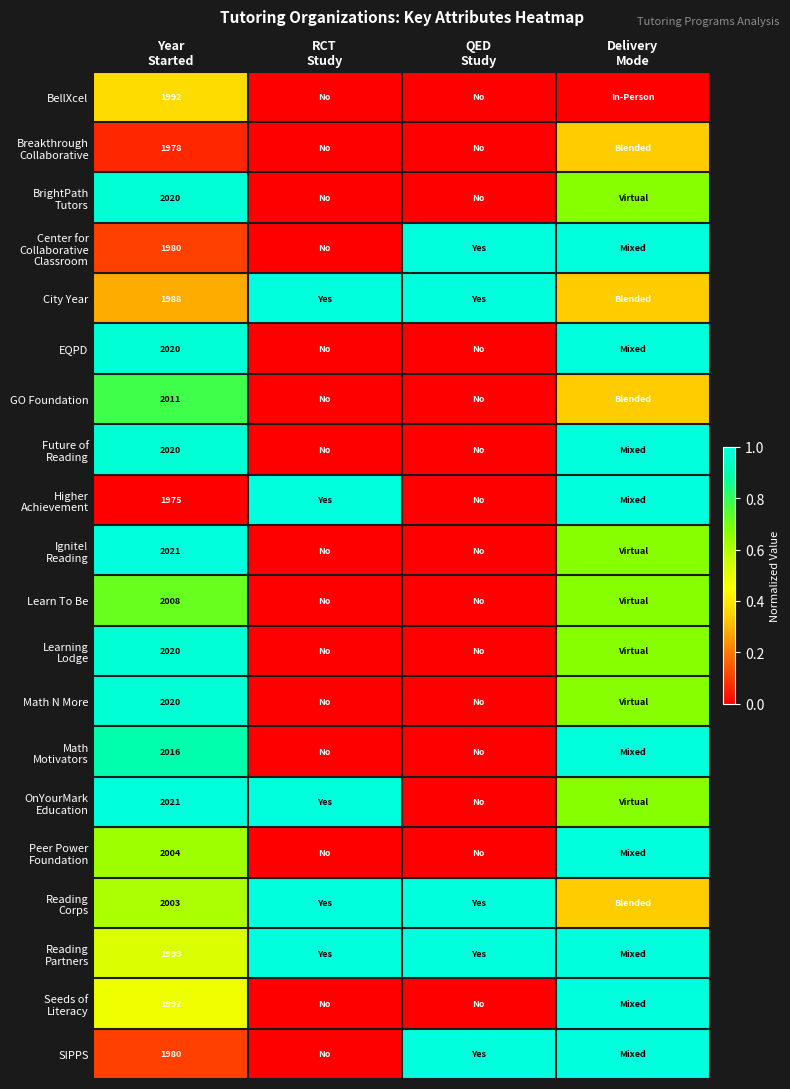

Rank the series at QED Study from lowest to highest value.

BellXcel, Breakthrough Collaborative, BrightPath Tutors, EQPD, GO Foundation, Future of Reading, Higher Achievement, Ignite! Reading, Learn To Be, Learning Lodge, Math N More, Math Motivators, OnYourMark Education, Peer Power Foundation, Seeds of Literacy, Center for Collaborative Classroom, City Year, Reading Corps, Reading Partners, SIPPS